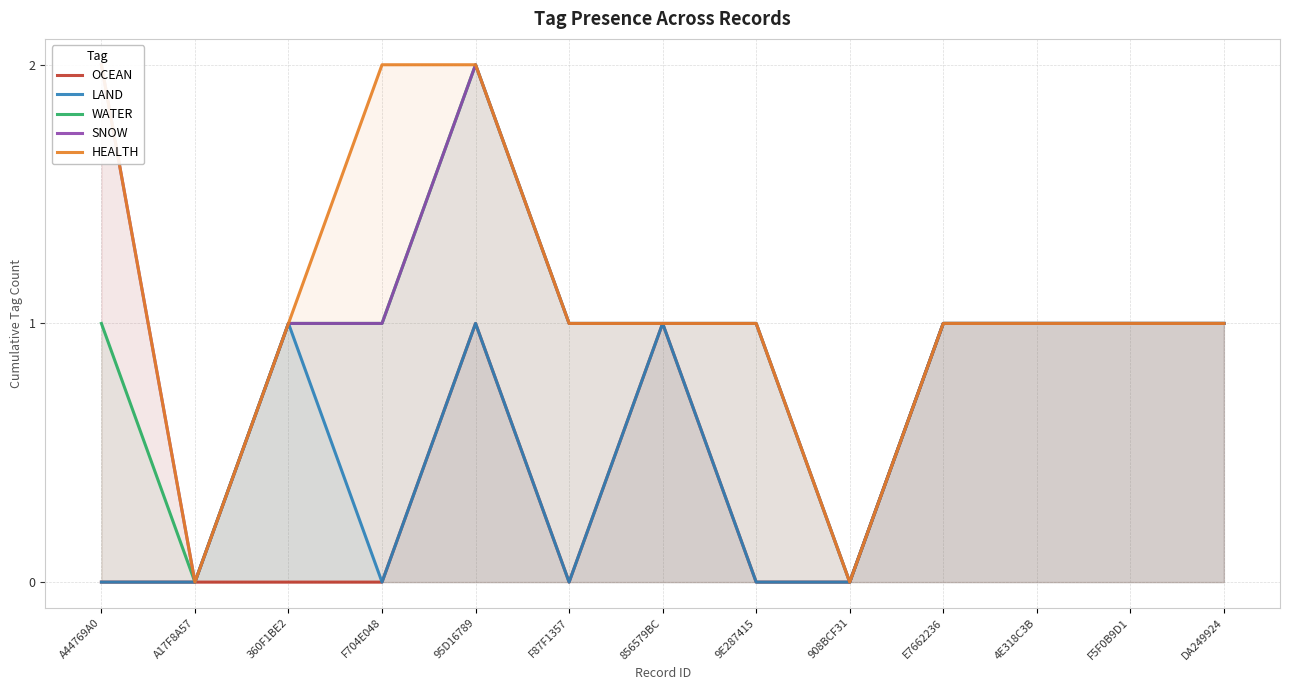

What is the difference between the maximum and minimum values in the LAND series?

1